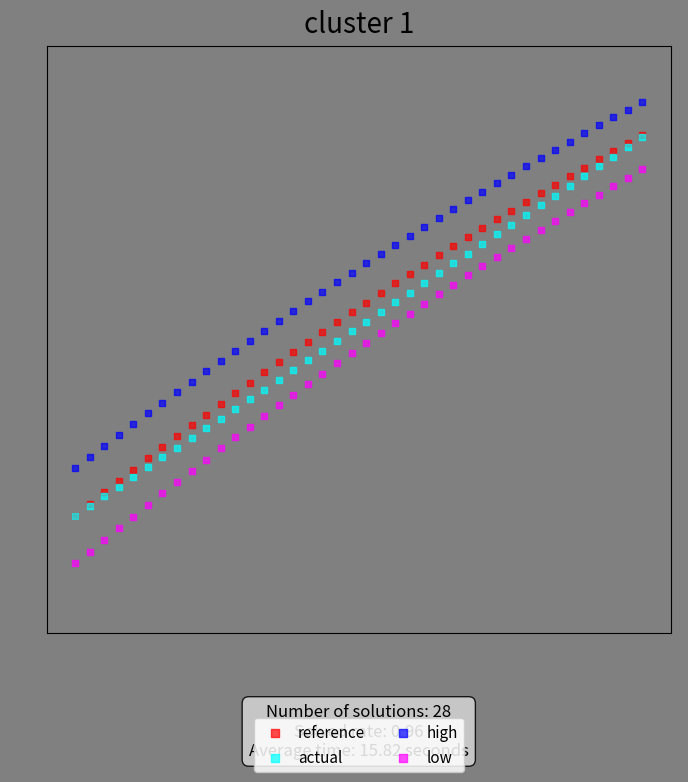

Which series reaches the maximum Y coordinate?

high